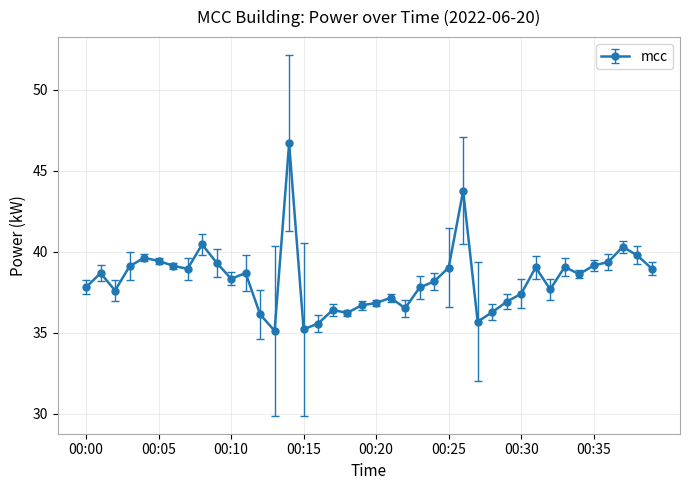

How many lines are shown in the chart?

1